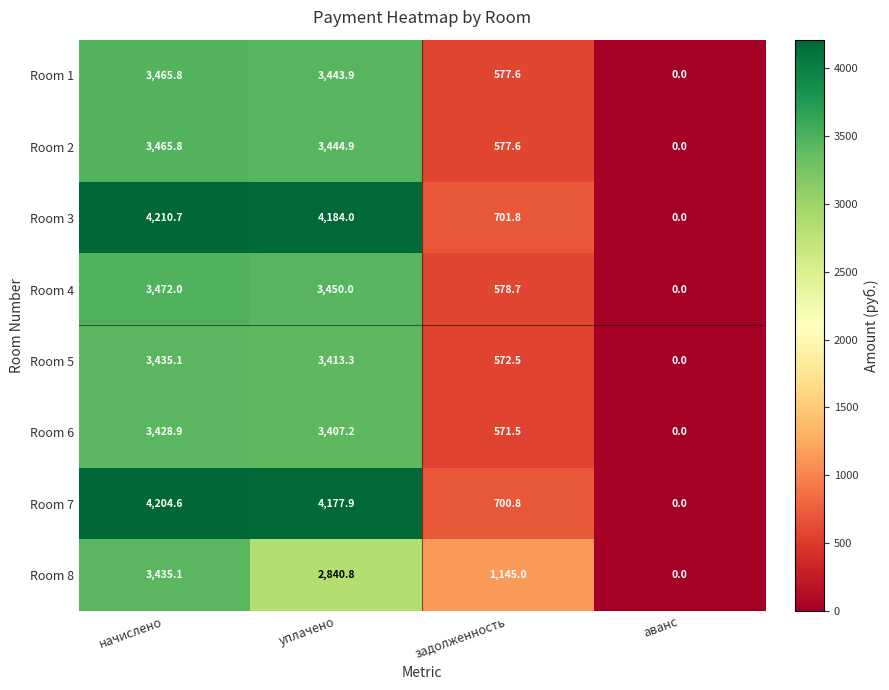

The Room 7 series shows 4204.6 at начислено. True or false?

True